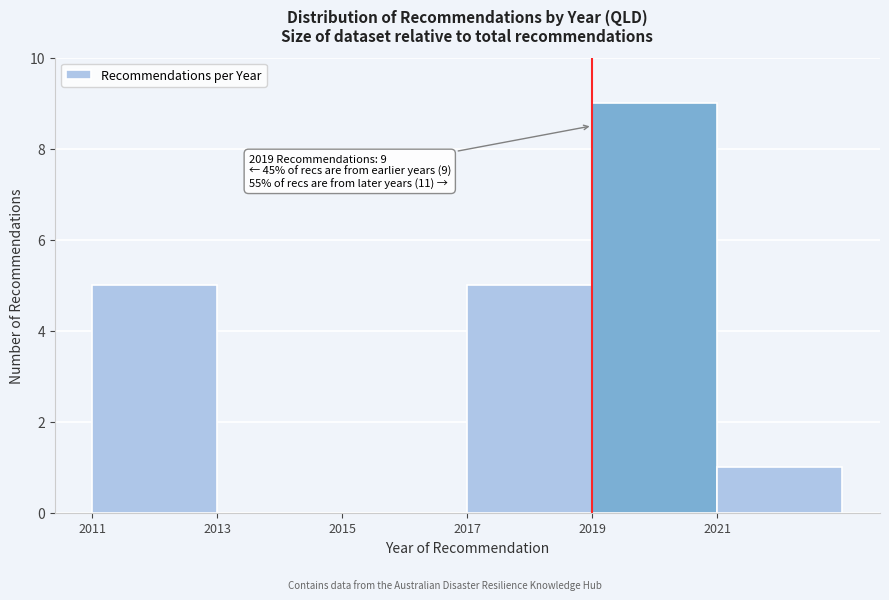

Which range on the x-axis has the tallest bar?

2019 to 2021